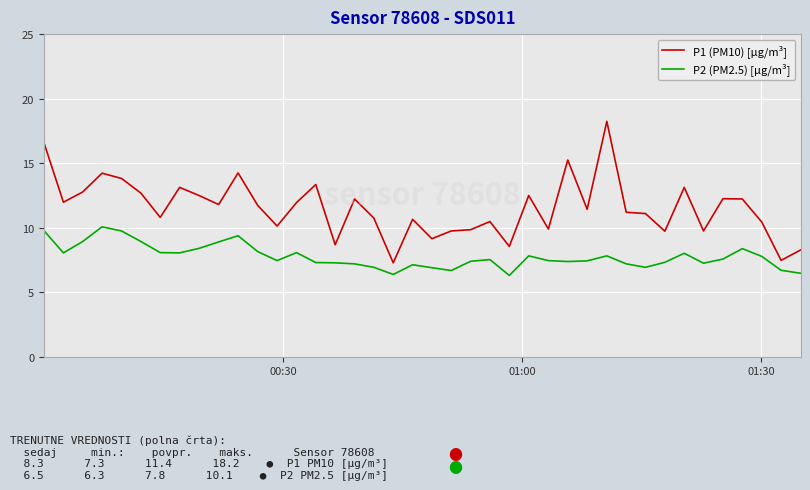

Does the chart display data point markers on the line(s)?

No